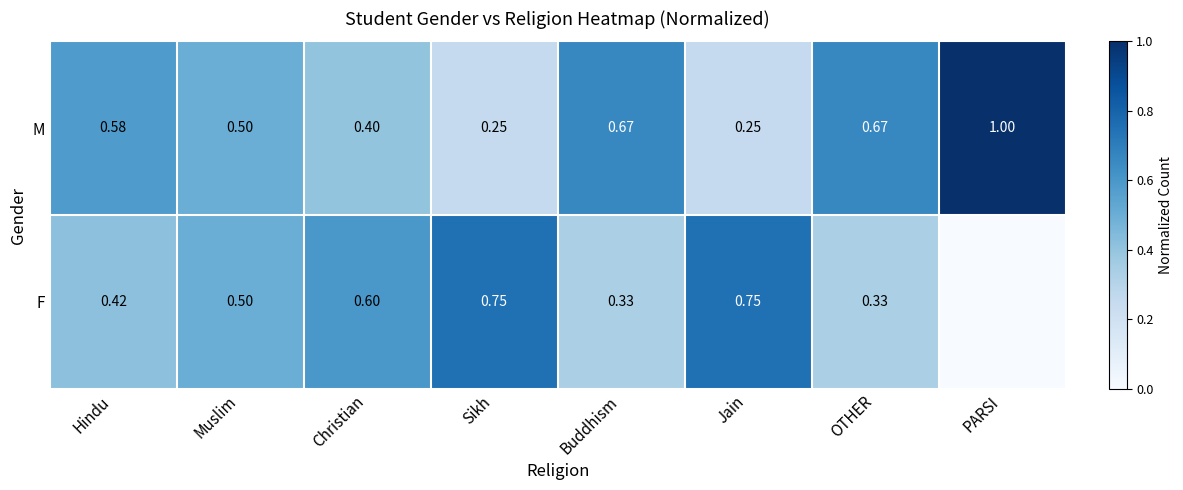

Is the value of M at Buddhism greater than the value of F at Muslim?

Yes